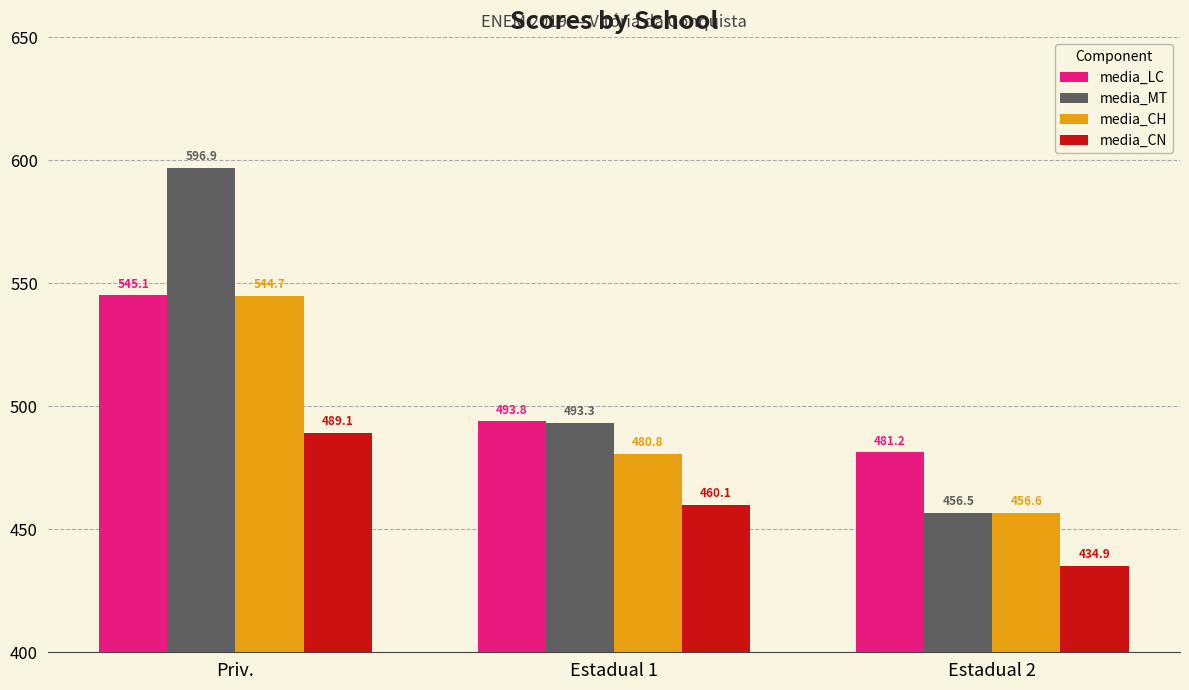

What are all the series names shown in the legend?

media_LC, media_MT, media_CH, media_CN